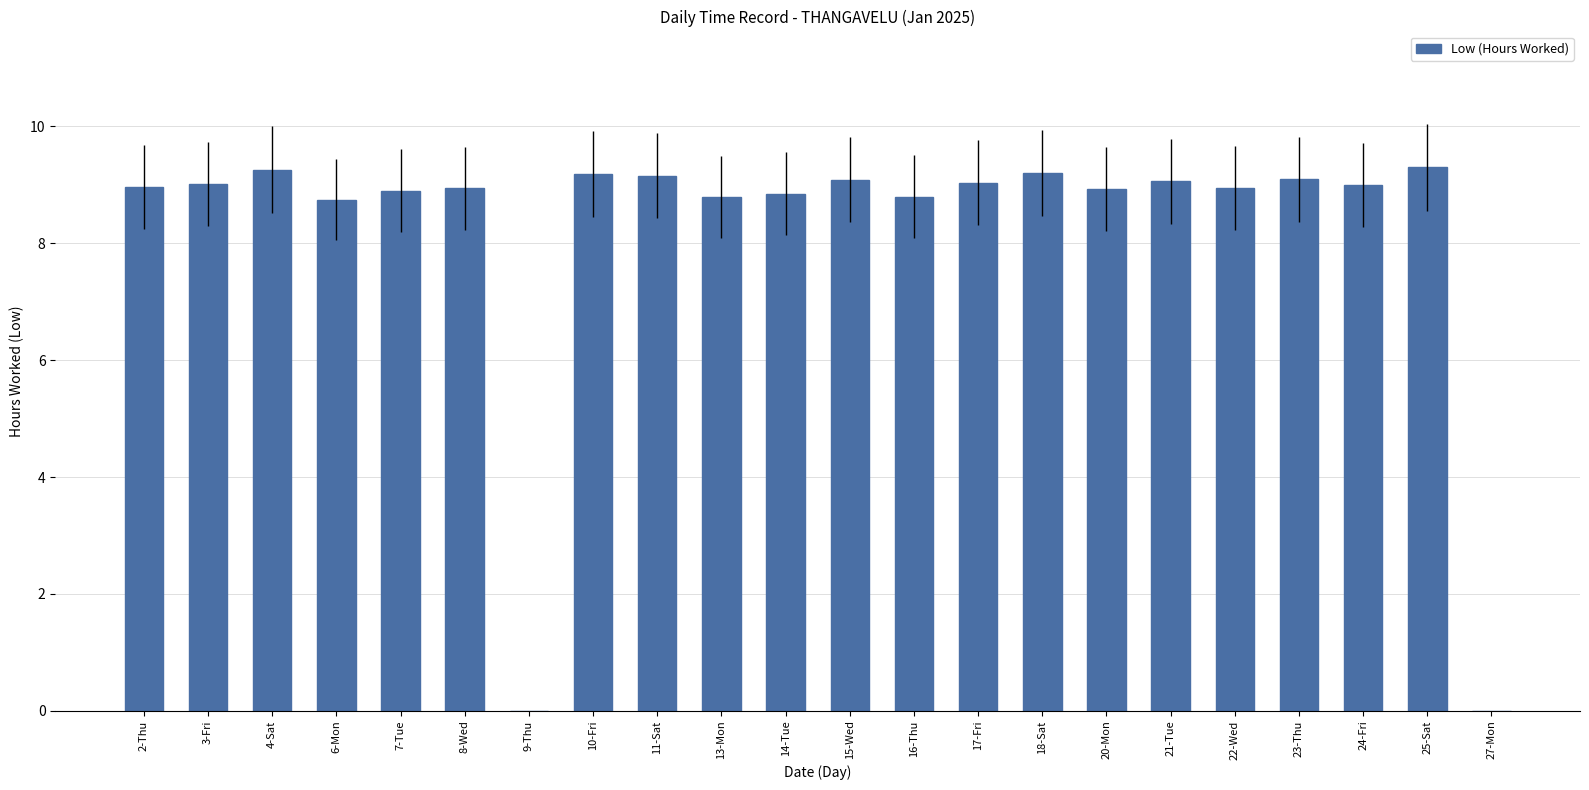

What is the maximum value shown in the chart?

9.3